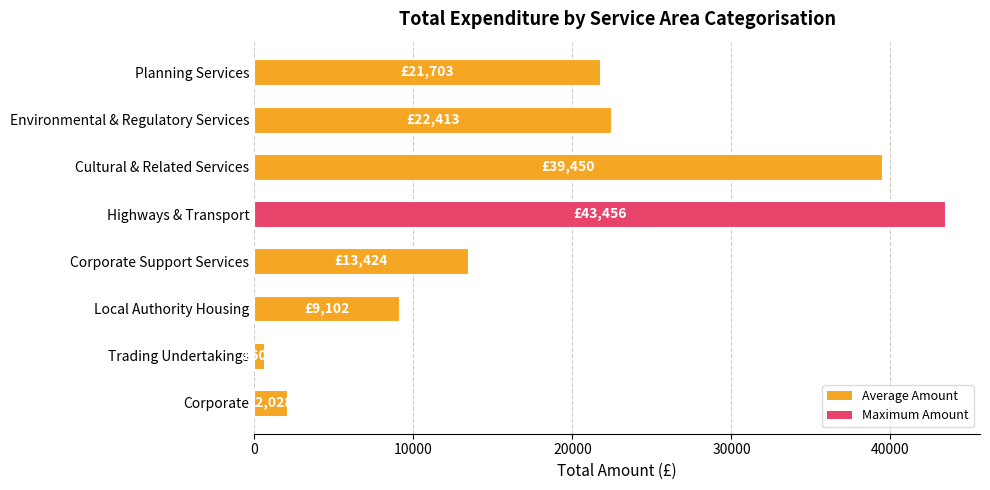

The chart shows a value of 136.1 at Planning Services. True or false?

False